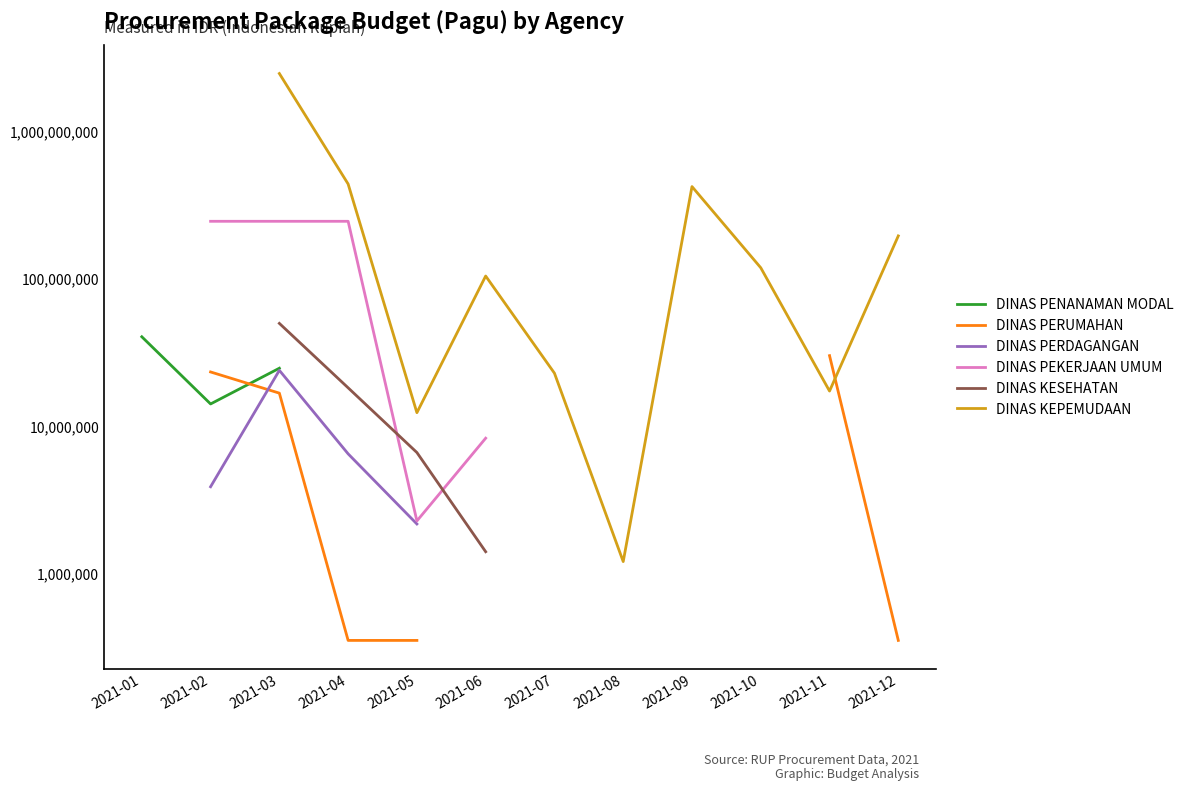

How many data points in DINAS KEPEMUDAAN are less than 22810000?

3